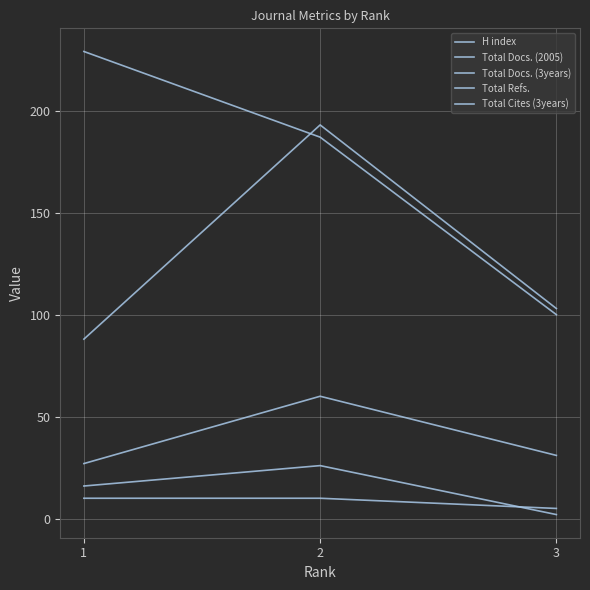

Rank the categories by Total Docs. (3years) value from highest to lowest.

2, 3, 1